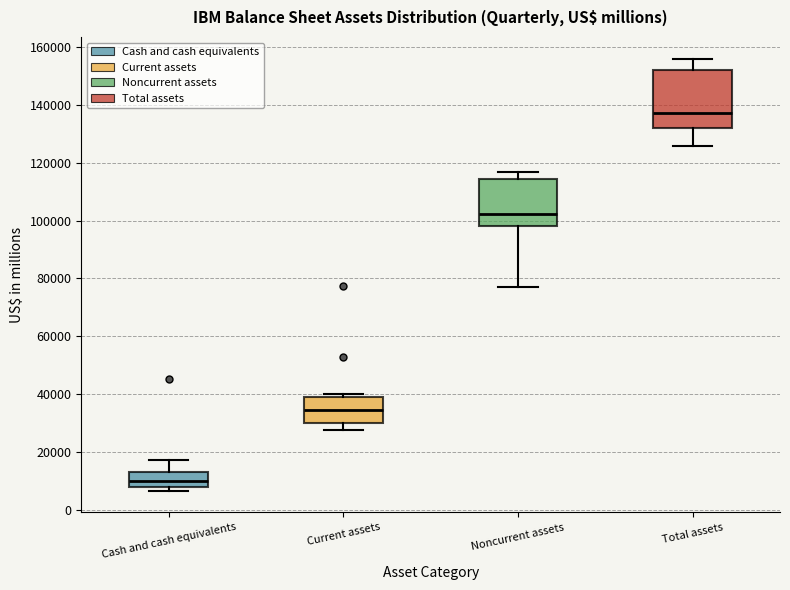

Which box has the highest median line?

Total assets